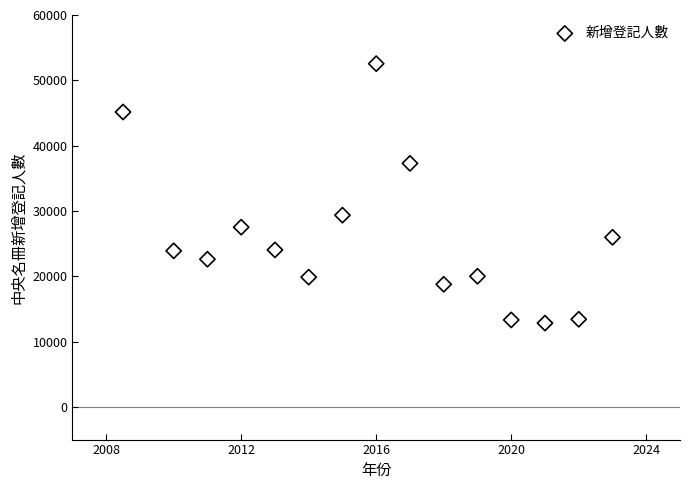

What Y value in the scatter plot is closest to 32689?

29357